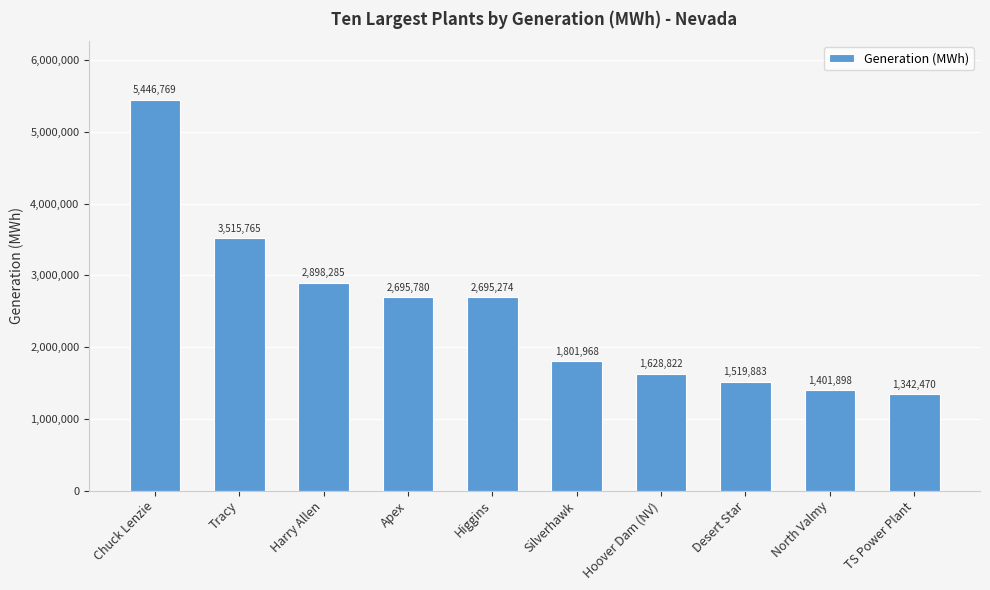

List the labels in order of value, smallest first.

TS Power Plant, North Valmy, Desert Star, Hoover Dam (NV), Silverhawk, Higgins, Apex, Harry Allen, Tracy, Chuck Lenzie